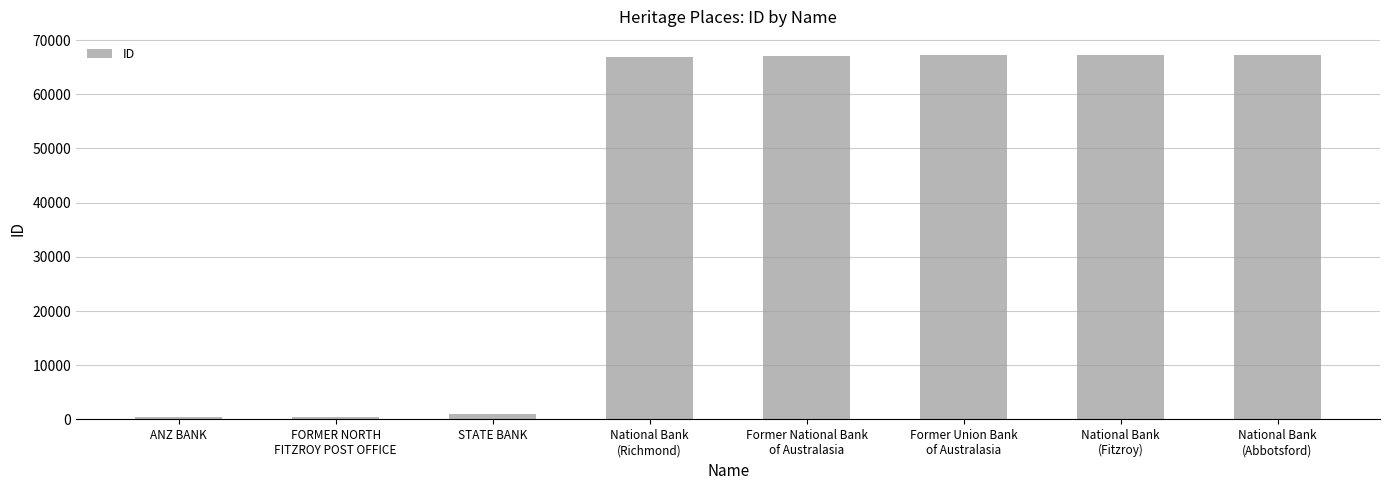

What is the approximate value at Former Union Bank
of Australasia?

67191